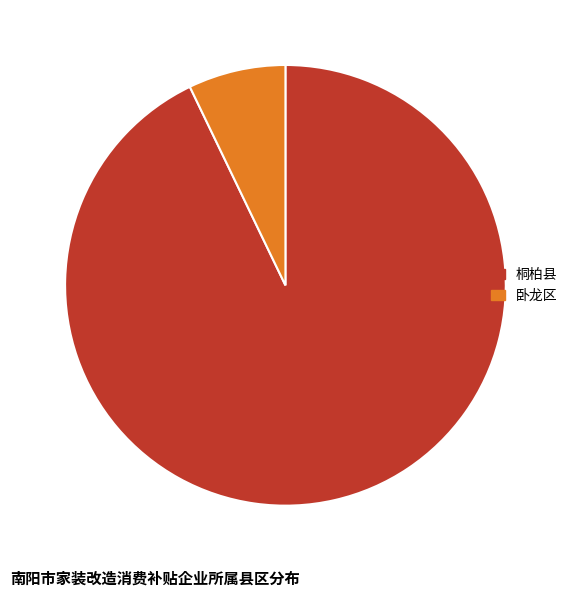

Which slice is the smallest?

卧龙区